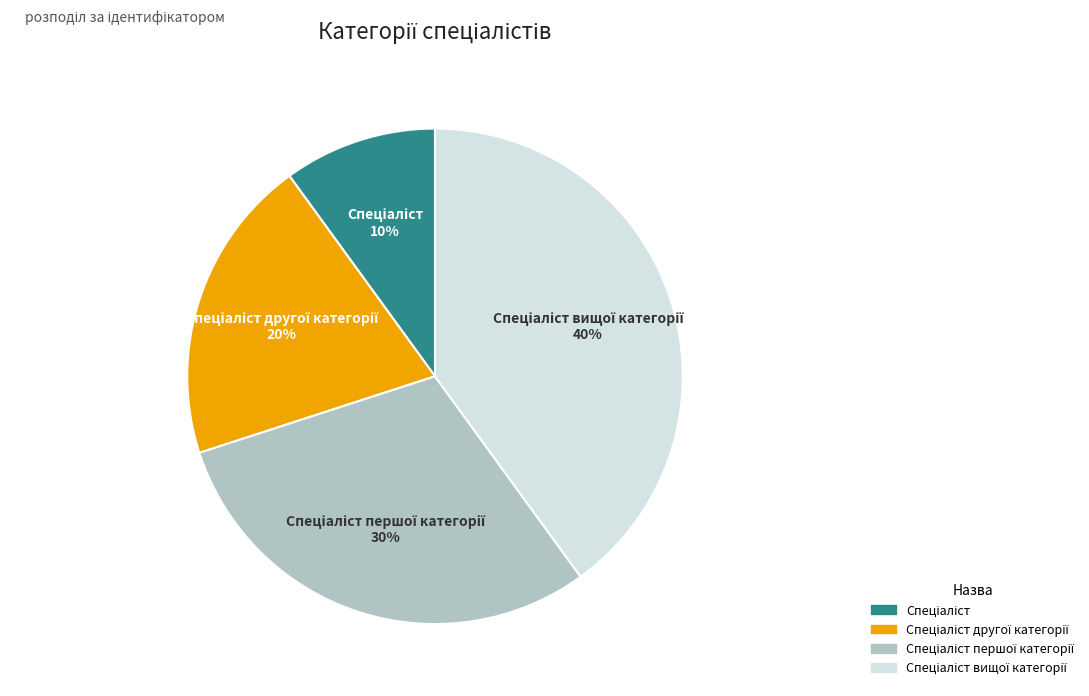

To the nearest percent, what is the average slice percentage?

25%